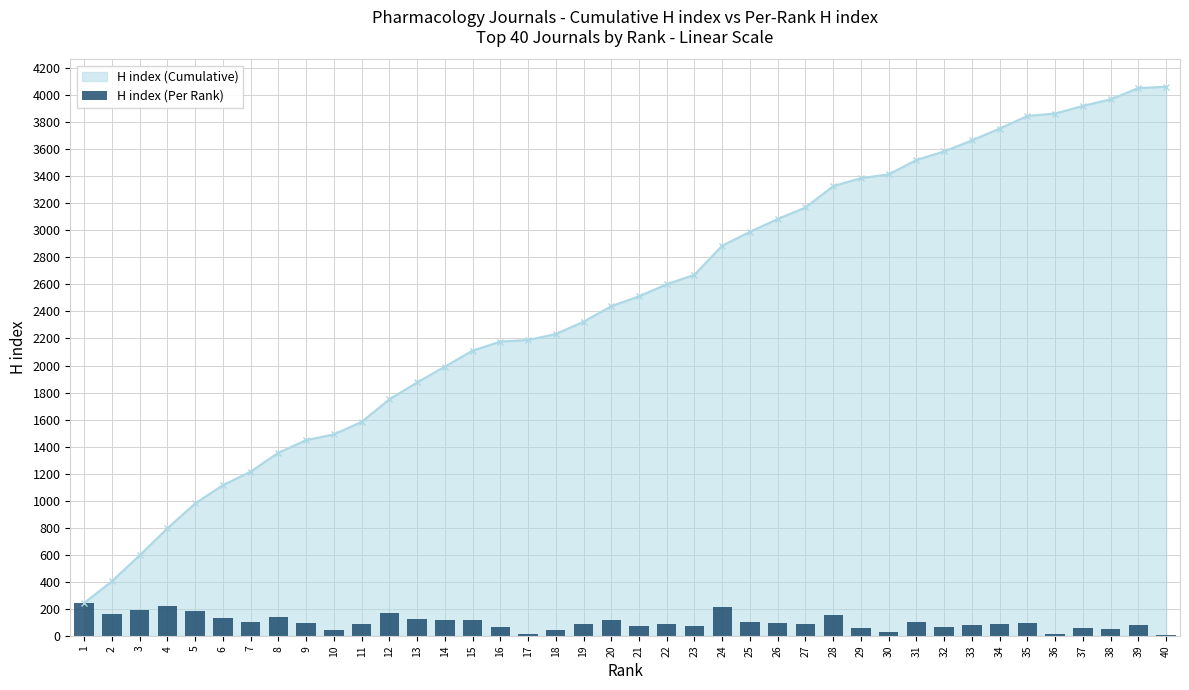

Rank the categories by value from lowest to highest.

40, 17, 36, 30, 10, 18, 38, 37, 29, 32, 16, 23, 21, 33, 39, 27, 34, 22, 19, 11, 9, 35, 26, 7, 25, 31, 20, 14, 15, 13, 6, 8, 28, 2, 12, 5, 3, 24, 4, 1